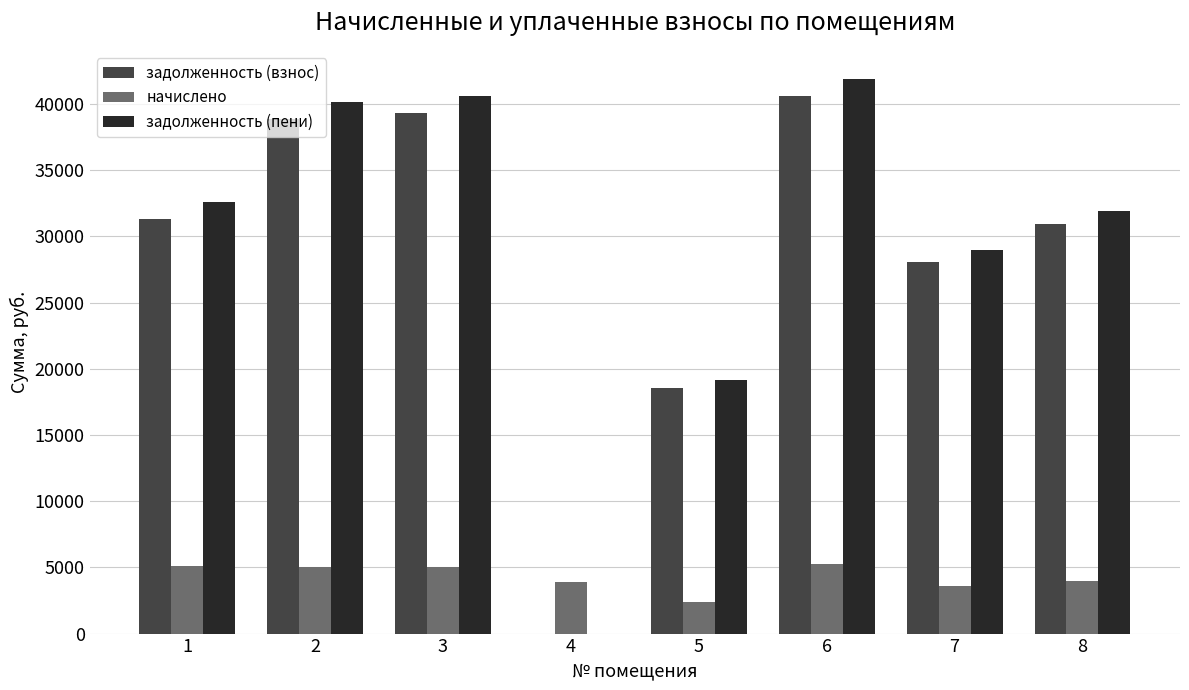

At which category is the sum across all series the highest?

6